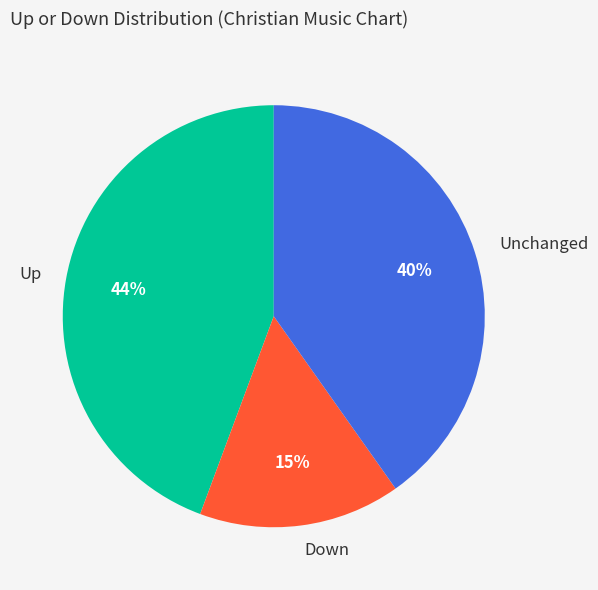

To the nearest percent, what is the average slice percentage?

33%